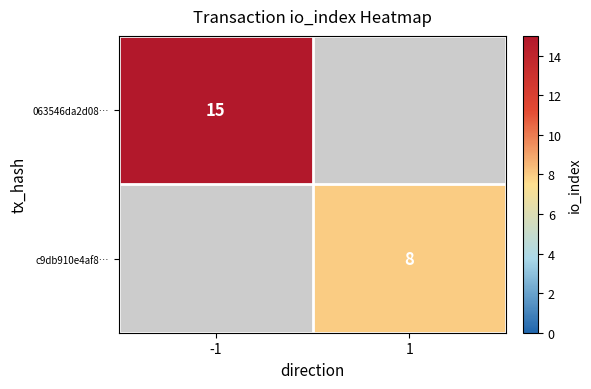

Is it true that 063546da2d08… equals 15 at -1?

True